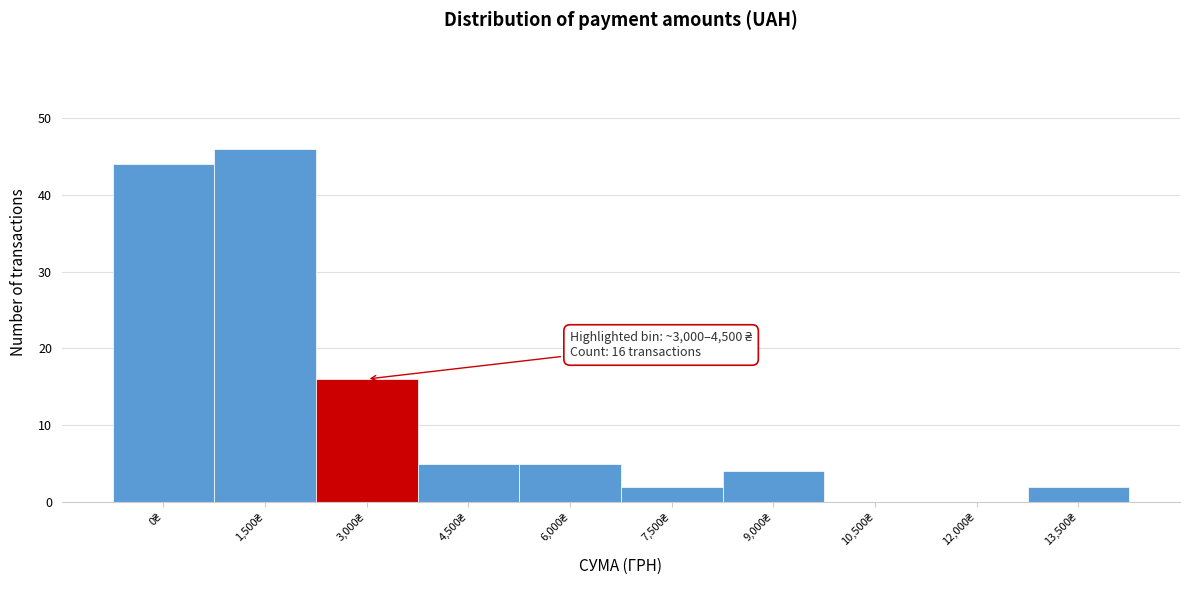

What is the greatest value displayed?

46